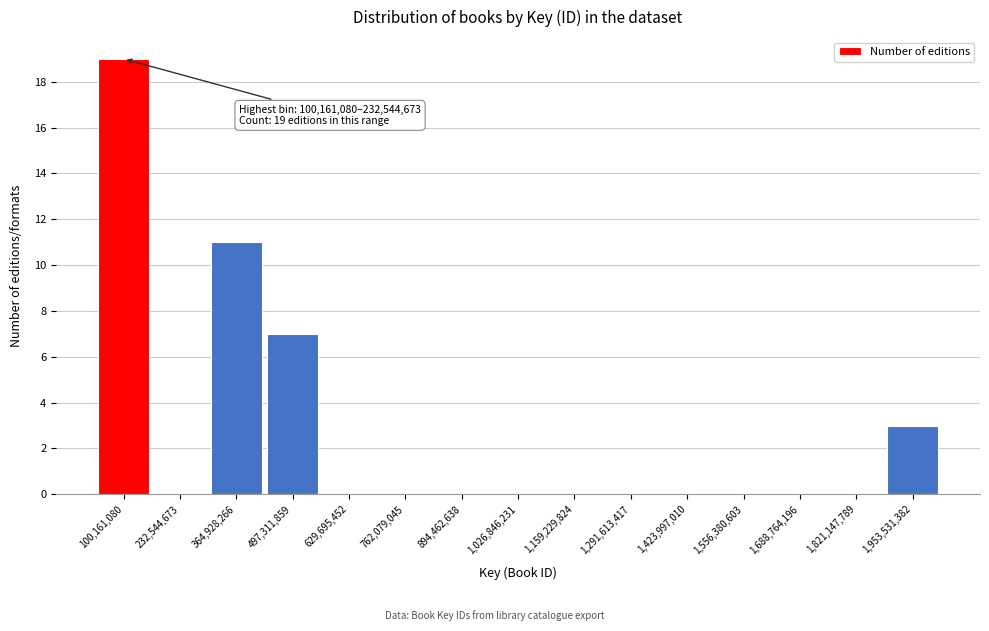

Reading left to right, list all the values displayed in this chart.

100,161,080=19	232,544,673=0	364,928,266=11	497,311,859=7	629,695,452=0	762,079,045=0	894,462,638=0	1,026,846,231=0	1,159,229,824=0	1,291,613,417=0	1,423,997,010=0	1,556,380,603=0	1,688,764,196=0	1,821,147,789=0	1,953,531,382=3